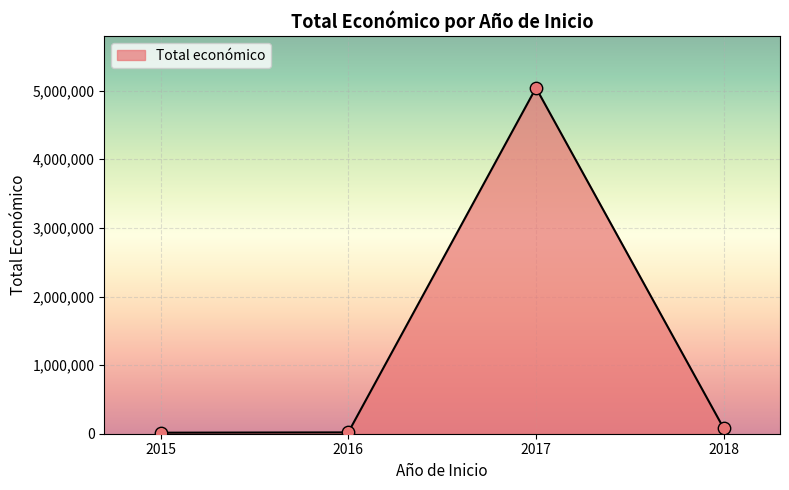

True or false: there are more than 1 points higher than both neighbors.

False